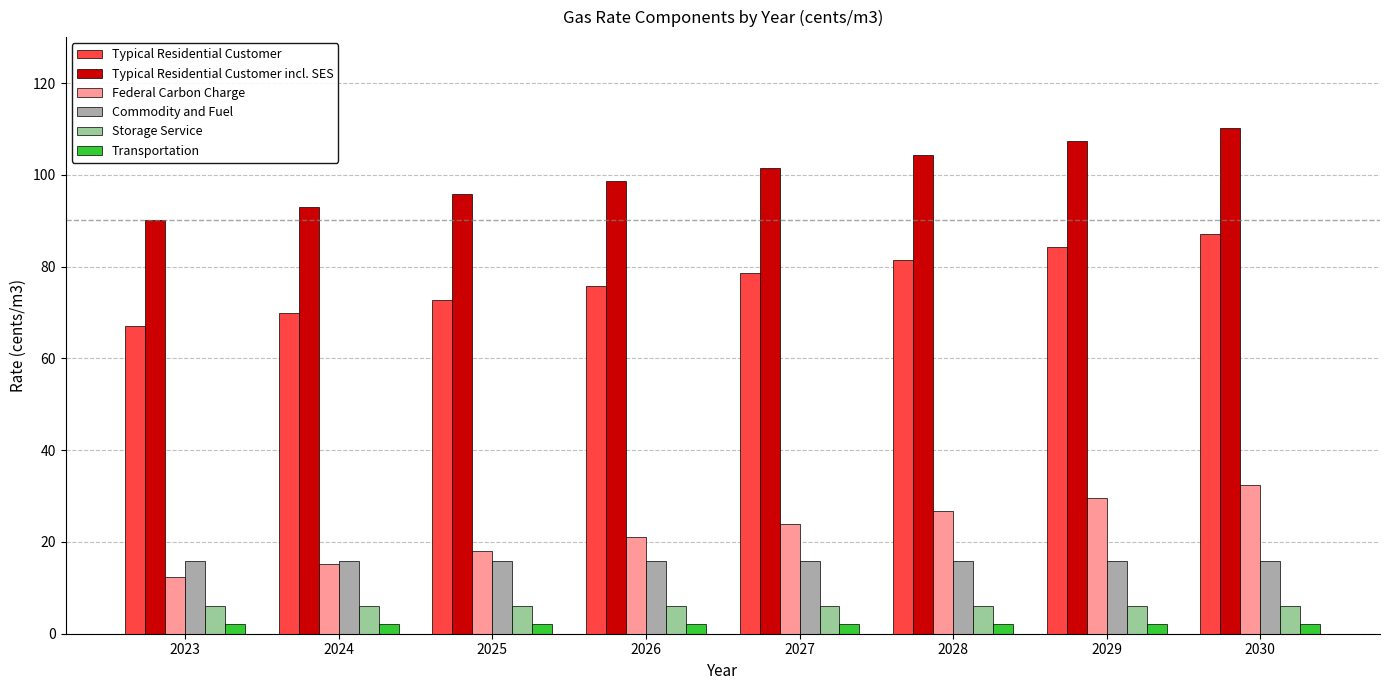

At which category is the sum across all series the highest?

2030